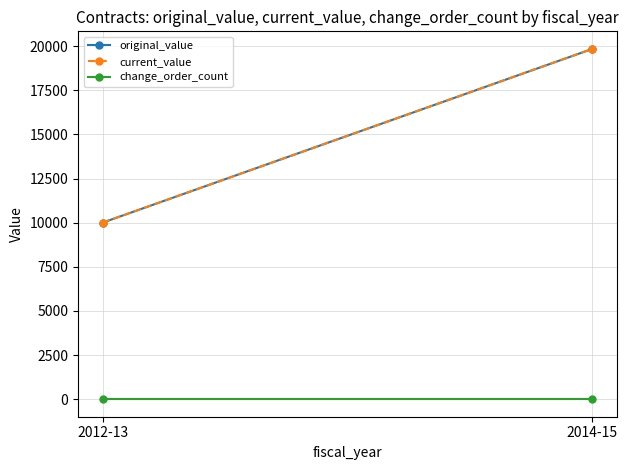

At which label does original_value reach its peak?

2014-15